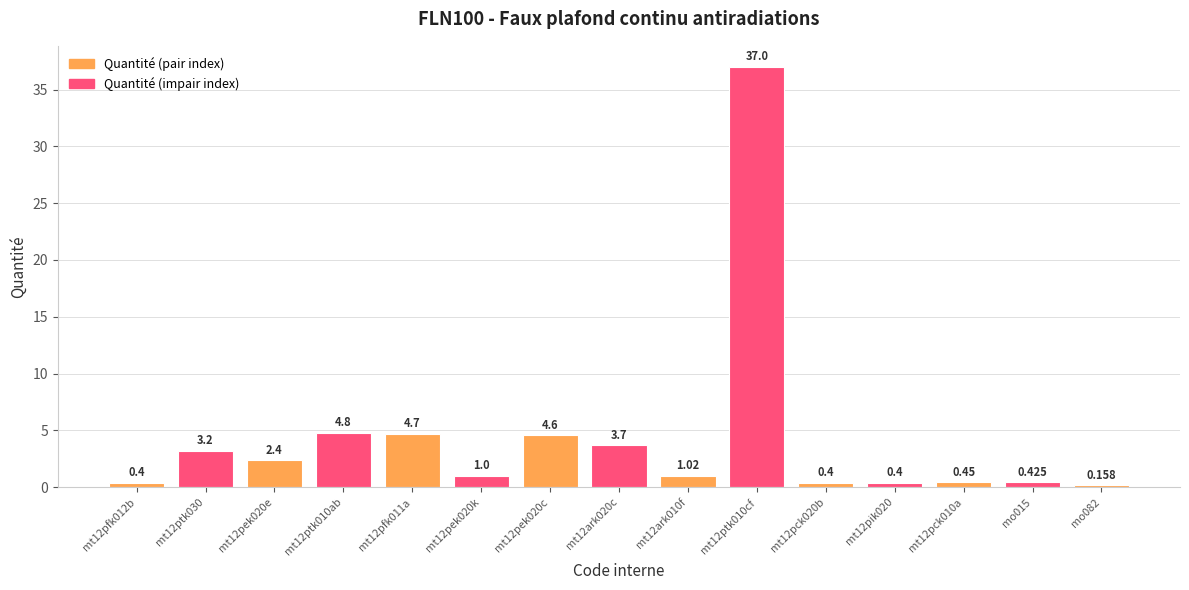

How many data points does each series have?

15